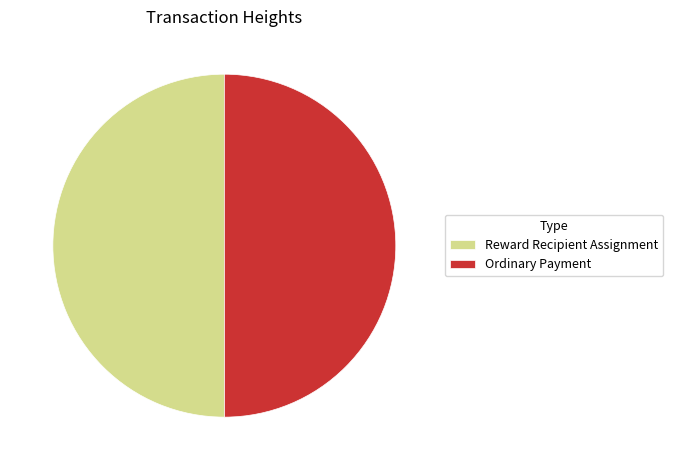

Combined, do Reward Recipient Assignment and Ordinary Payment account for over 50%?

Yes